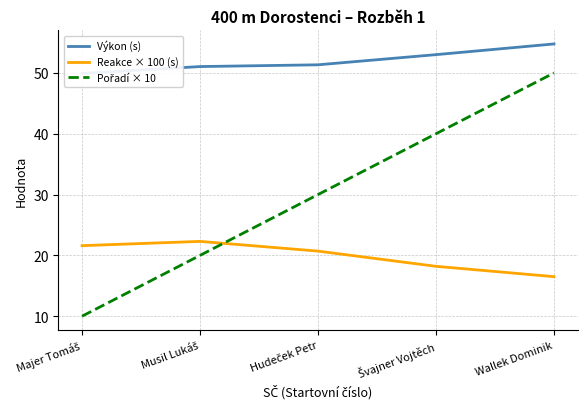

True or false: Pořadí × 10 has more than 1 points higher than both neighbors.

False